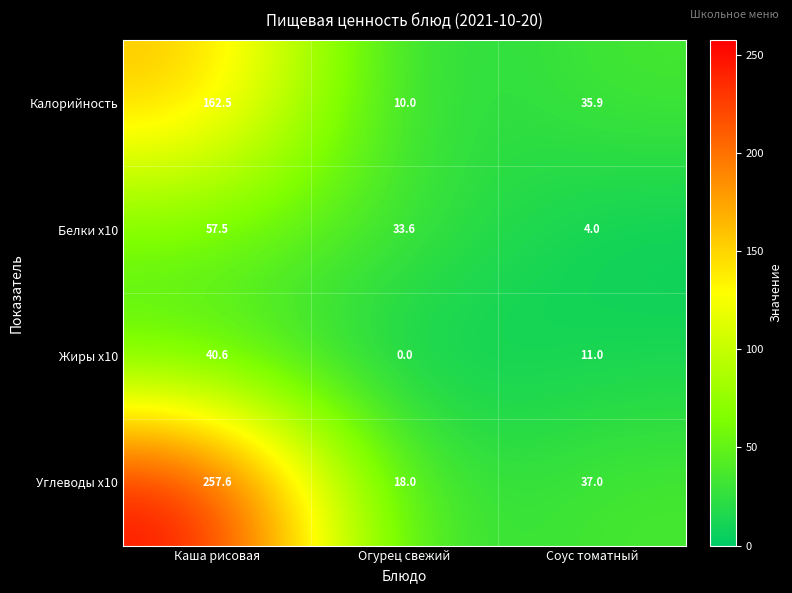

What is the spread (max minus min) of values at Соус томатный?

33.0